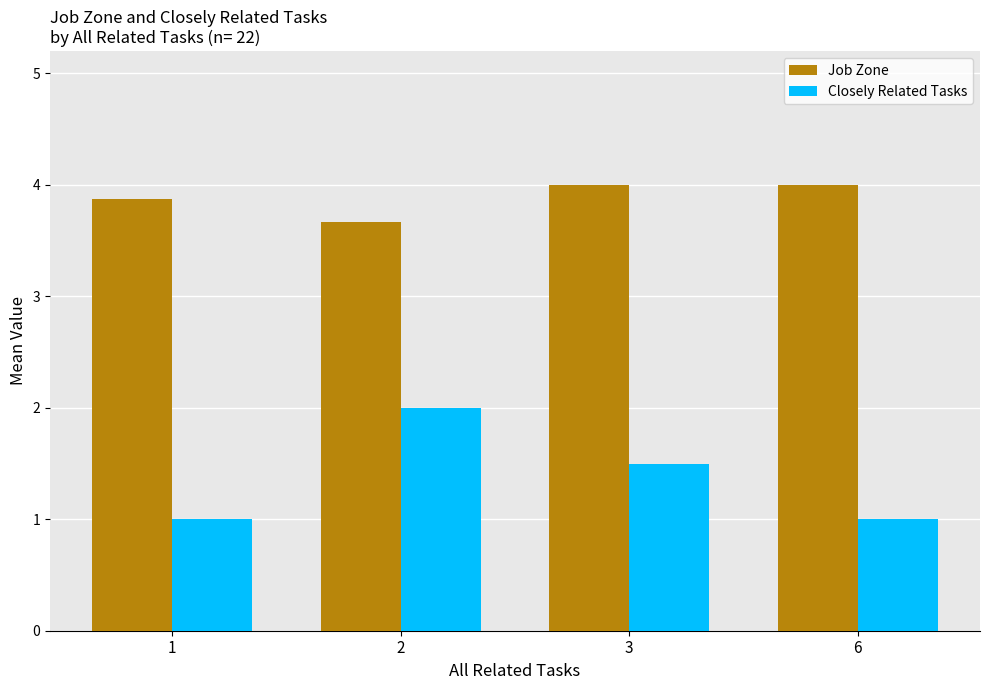

True or false: Closely Related Tasks has a value of 2.0 at 2.

True